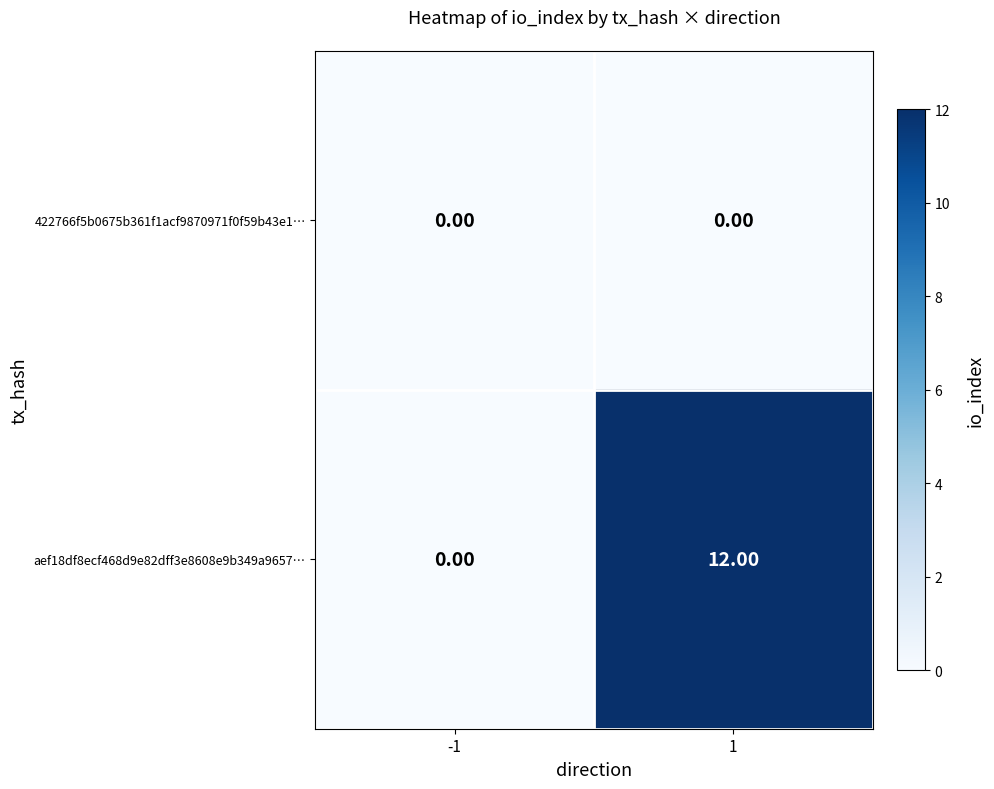

What is the sum of the aef18df8ecf468d9e82dff3e8608e9b349a9657… values at 1 and -1?

12